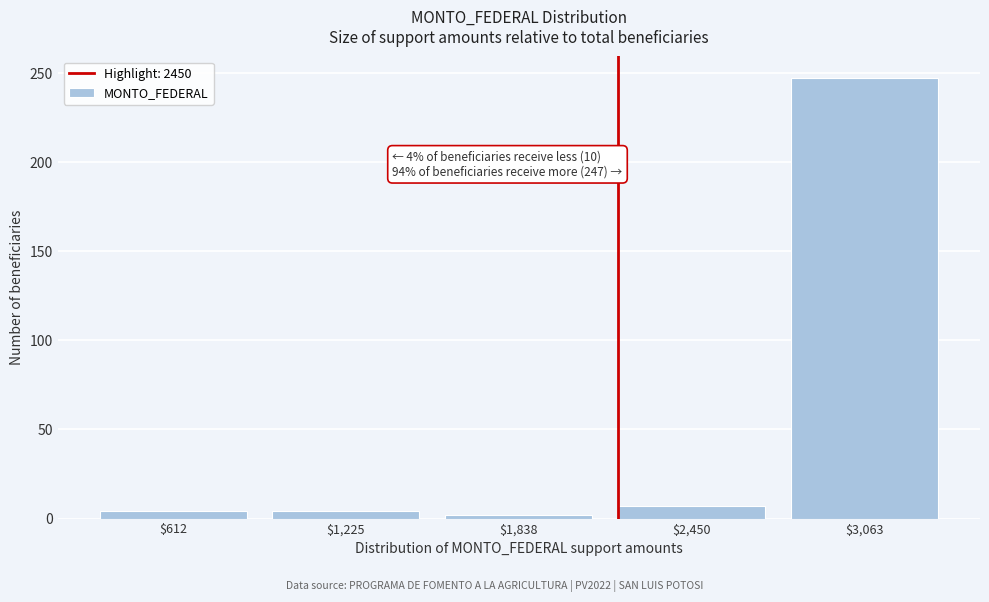

Reading left to right, list all the values displayed in this chart.

4	4	2	7	247